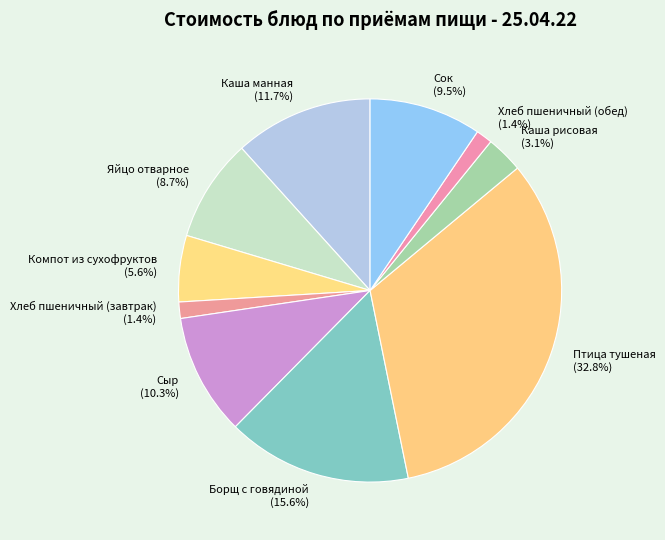

What is the total percentage of Яйцо отварное and Хлеб пшеничный (завтрак)?

10.1%